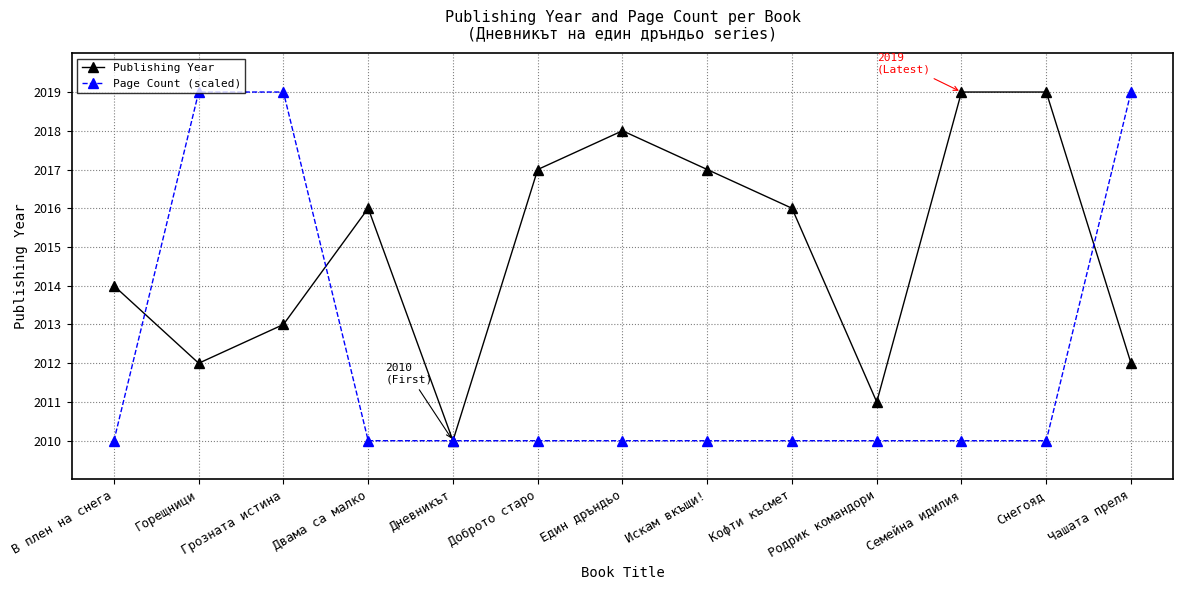

Where is the first local minimum for Publishing Year?

Горещници